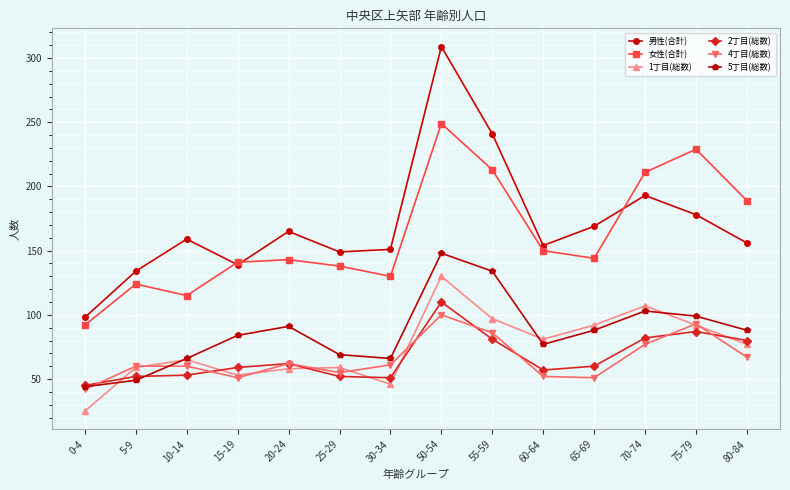

What position from the left is 10-14?

3